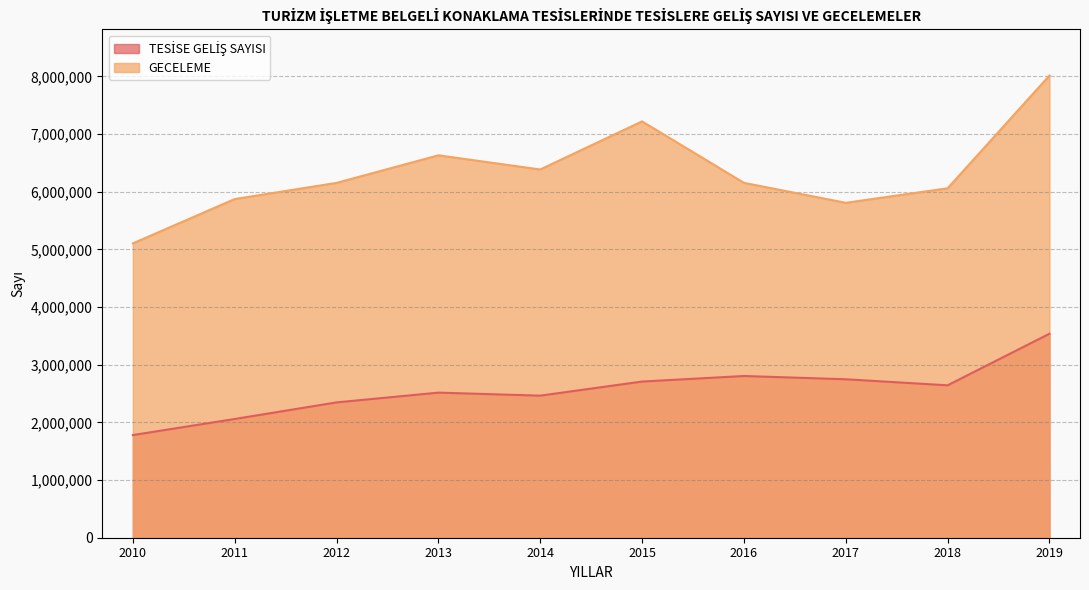

How many lines are shown in the chart?

2